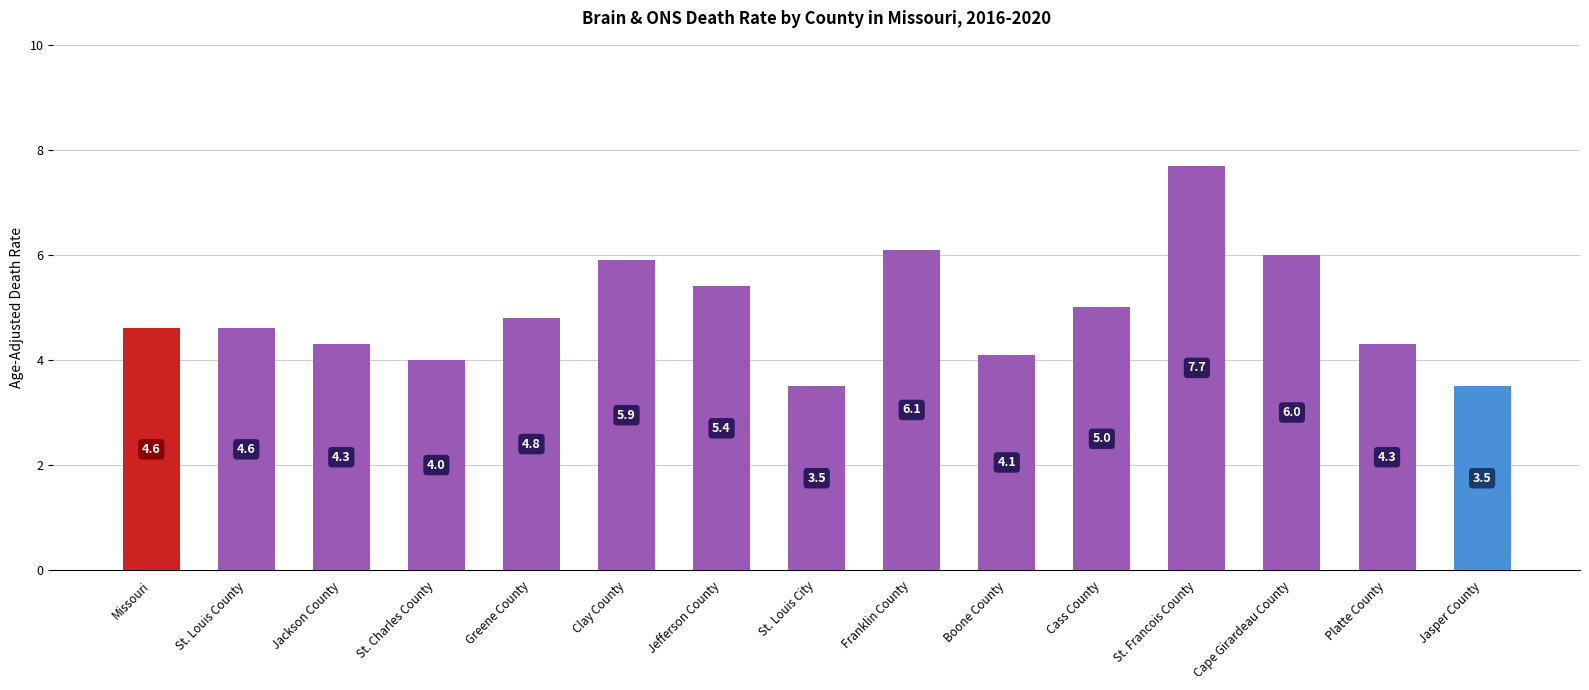

Are the bars grouped side by side (vs. stacked)?

No